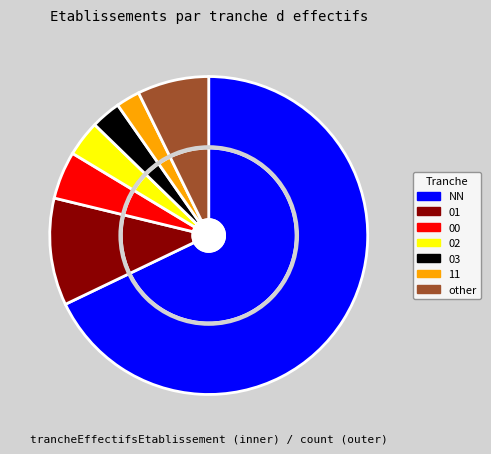

What percentage do other and 11 together represent?

9.7%